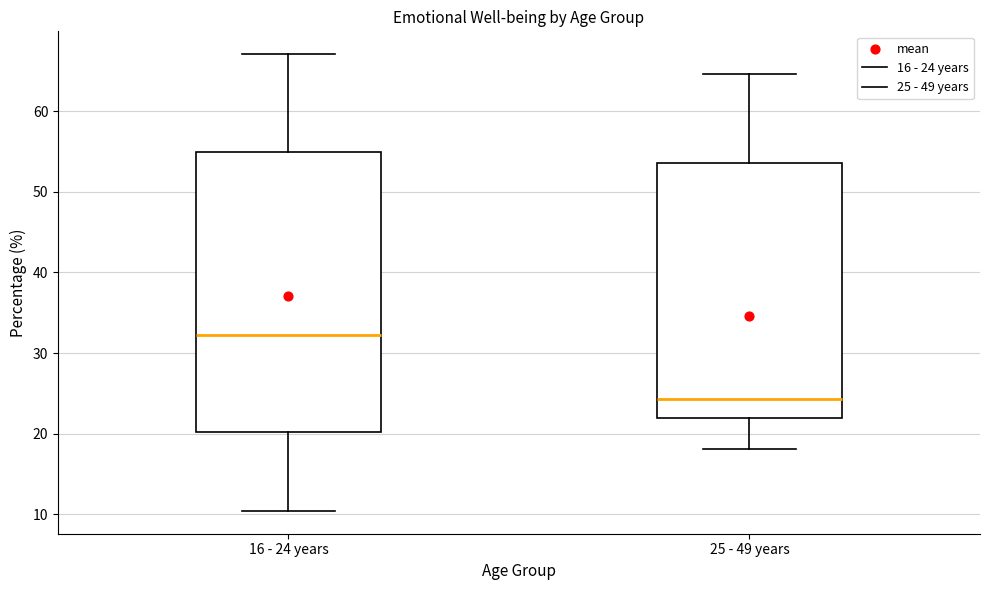

Reading left to right, read every box against the y-axis: the position of its median line, the range the box covers, and the ends of its whiskers. The values are not printed on the chart, so give them approximately, as read against the axis.

16 - 24 years: median 32, box 20 to 55, whiskers 10 to 67
25 - 49 years: median 24, box 22 to 54, whiskers 18 to 65